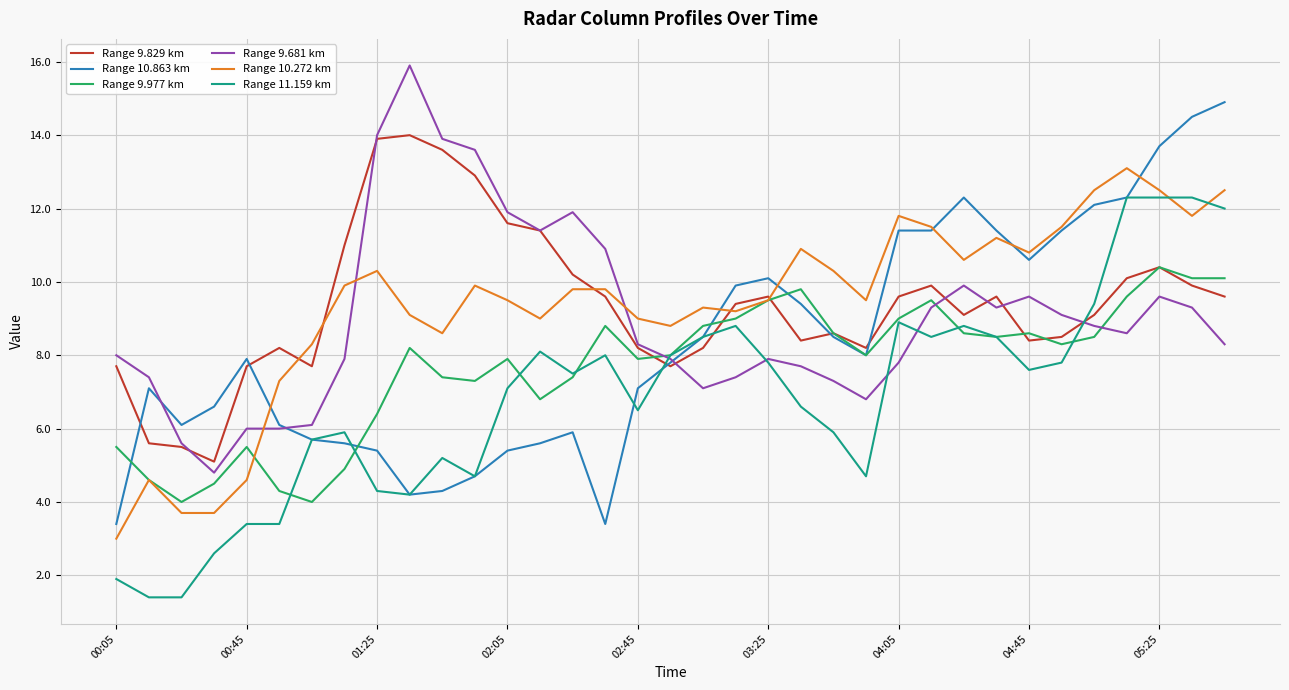

How many lines are shown in the chart?

6